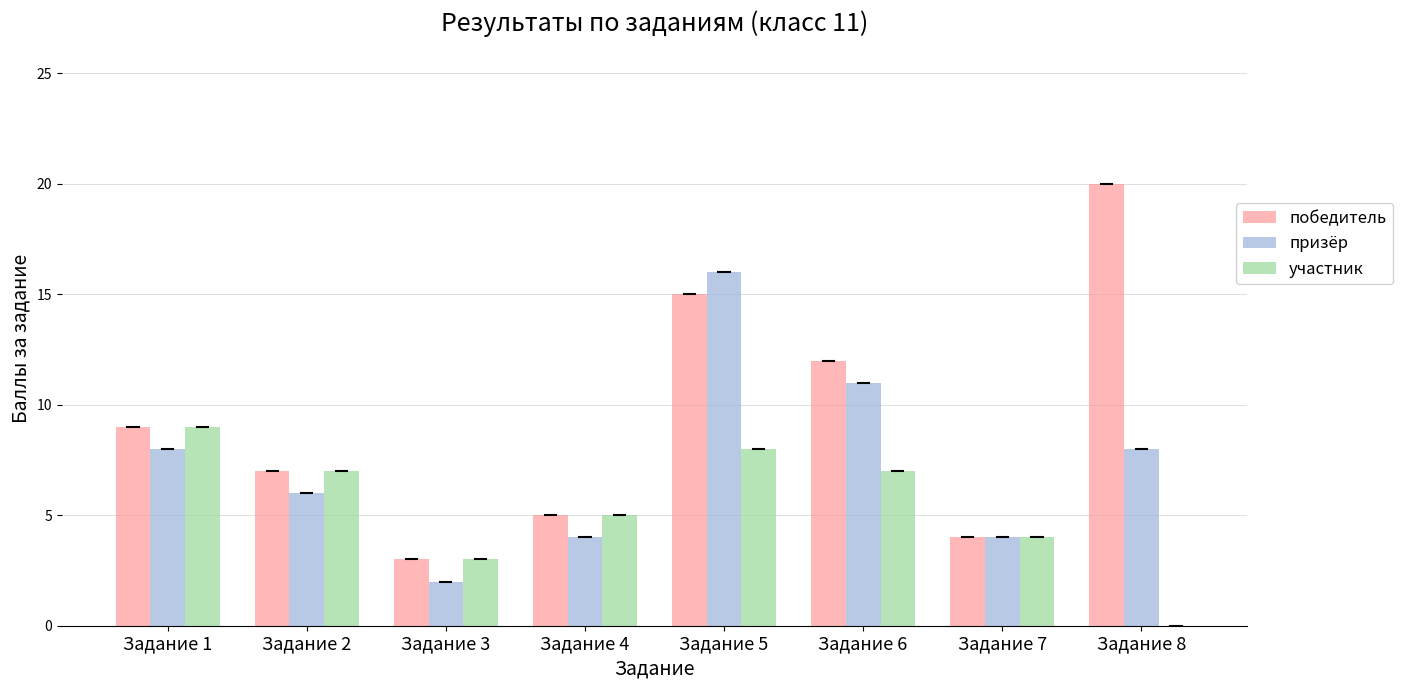

How many data points does each series have?

8